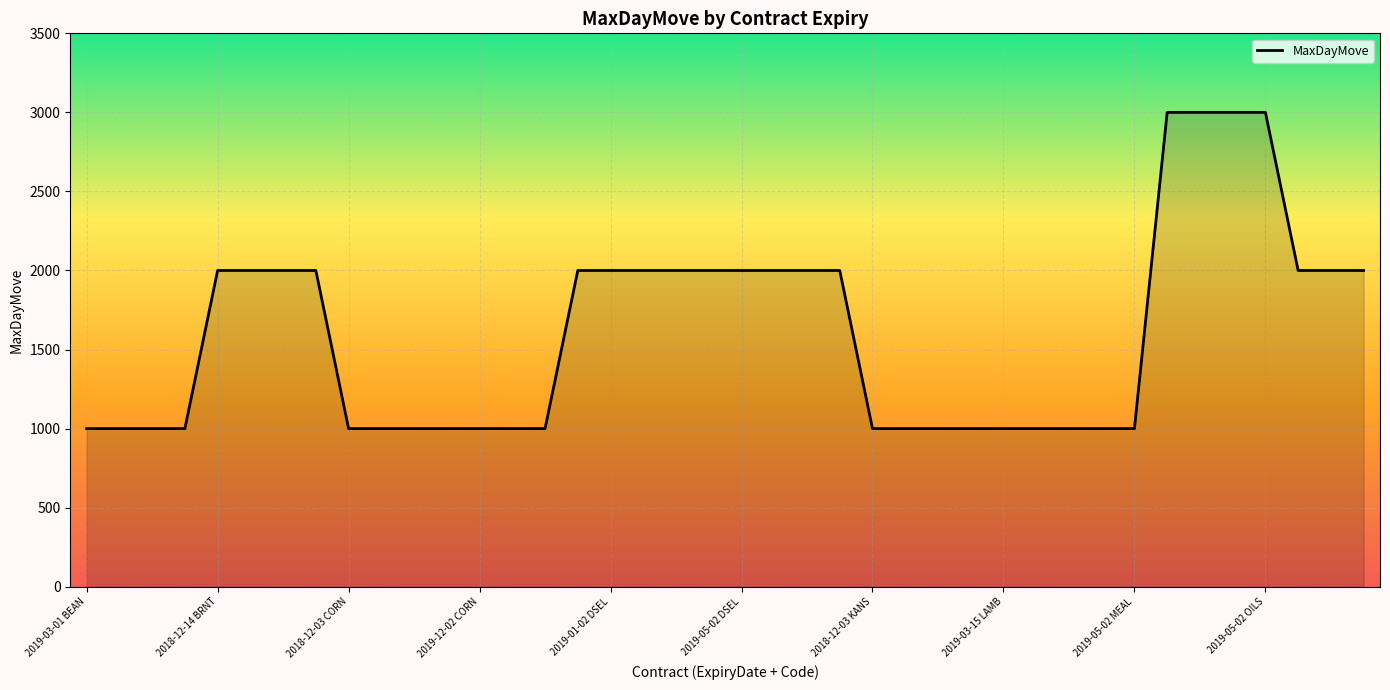

How many series are shown in this chart?

1